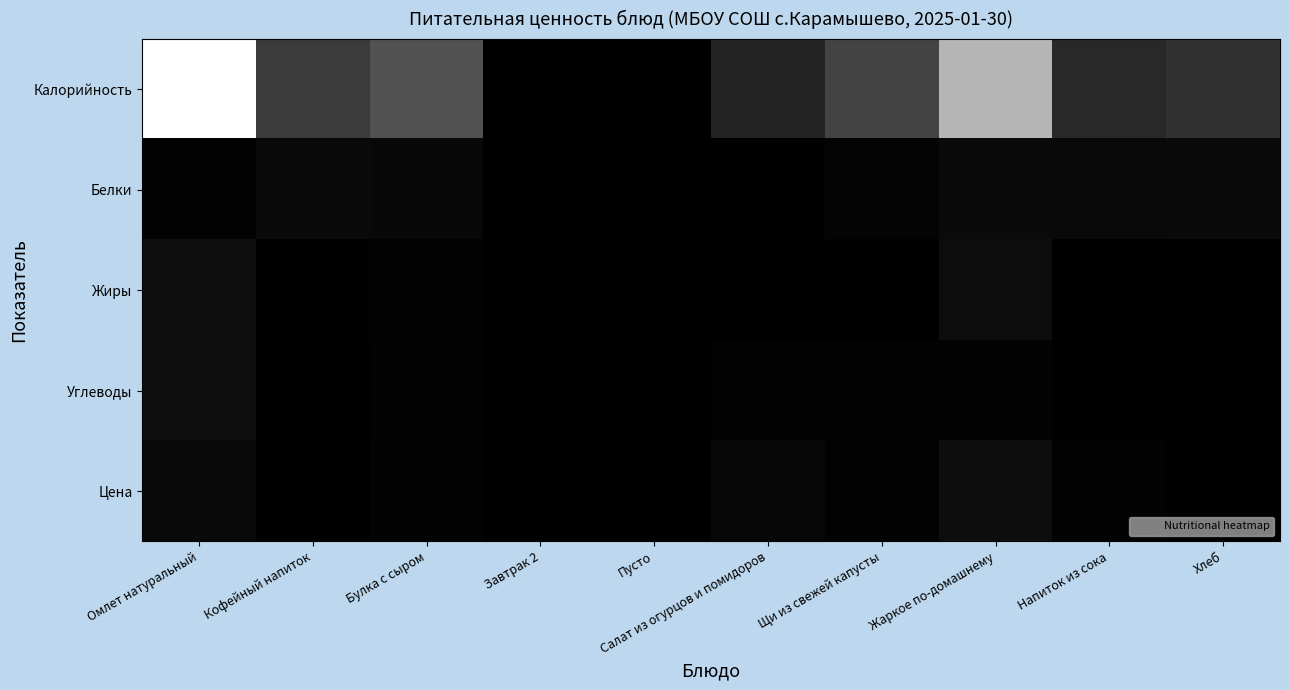

Reading left to right, what are all the values shown in this chart?

Калорийность: Омлет натуральный=513.6	Кофейный напиток=118.8	Булка с сыром=163.5	Завтрак 2=0.0	Пусто=0.0	Салат из огурцов и помидоров=74.2	Щи из свежей капусты=134.8	Жаркое по-домашнему=365.0	Напиток из сока=83.0	Хлеб=98.0
Белки: Омлет натуральный=4.8	Кофейный напиток=20.5	Булка с сыром=18.0	Завтрак 2=0.0	Пусто=0.0	Салат из огурцов и помидоров=3.3	Щи из свежей капусты=8.5	Жаркое по-домашнему=21.9	Напиток из сока=20.0	Хлеб=21.0
Жиры: Омлет натуральный=30.9	Кофейный напиток=2.4	Булка с сыром=6.0	Завтрак 2=0.0	Пусто=0.0	Салат из огурцов и помидоров=1.4	Щи из свежей капусты=1.8	Жаркое по-домашнему=27.5	Напиток из сока=0.0	Хлеб=3.0
Углеводы: Омлет натуральный=30.9	Кофейный напиток=2.7	Булка с сыром=7.0	Завтрак 2=0.0	Пусто=0.0	Салат из огурцов и помидоров=4.1	Щи из свежей капусты=4.9	Жаркое по-домашнему=7.5	Напиток из сока=0.0	Хлеб=0.0
Цена: Омлет натуральный=20.4	Кофейный напиток=1.4	Булка с сыром=6.7	Завтрак 2=0.0	Пусто=0.0	Салат из огурцов и помидоров=15.2	Щи из свежей капусты=5.5	Жаркое по-домашнему=27.1	Напиток из сока=6.9	Хлеб=2.4